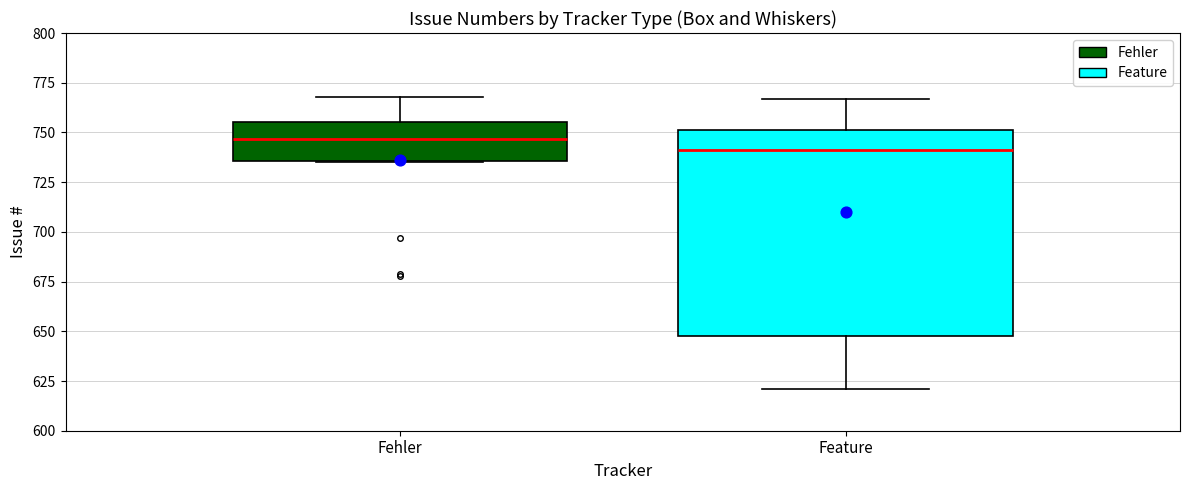

Which box has the lowest median line?

Feature